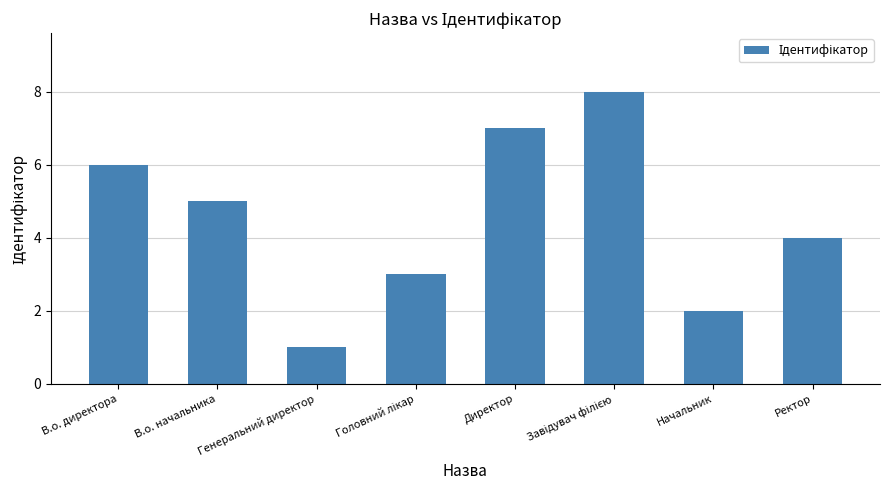

Does the chart contain any negative values?

No